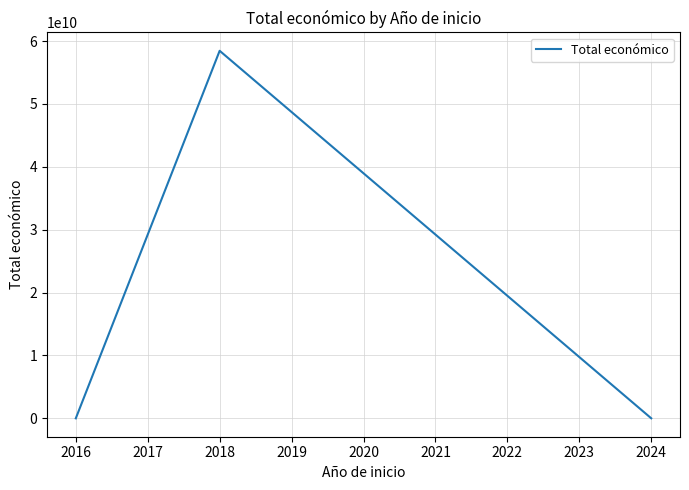

What is the difference between the maximum and second lowest values?

58454974302